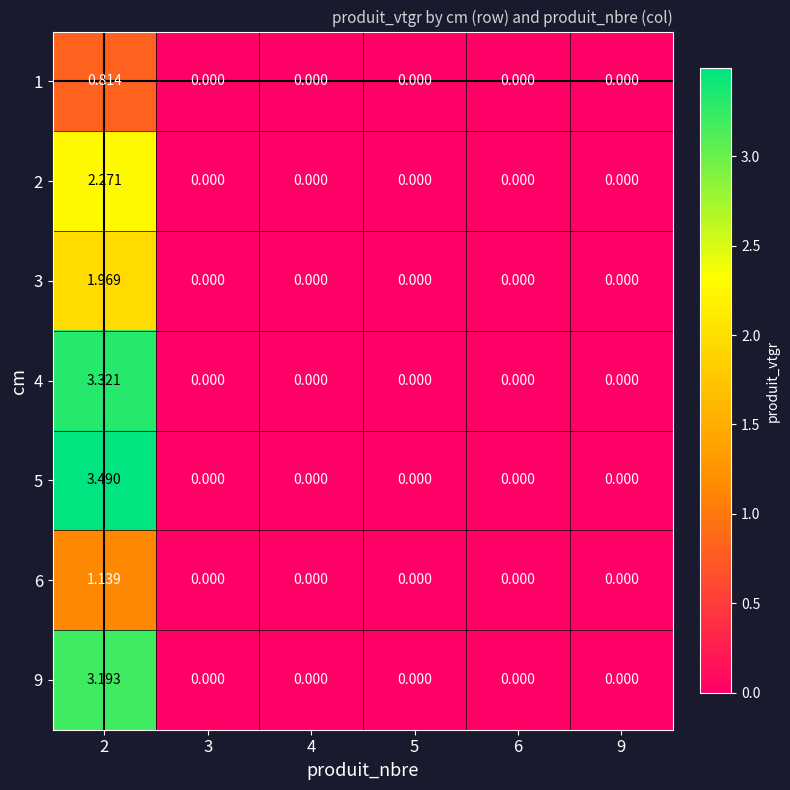

Is the value of 2 at 5 greater than the value of 1 at 2?

No